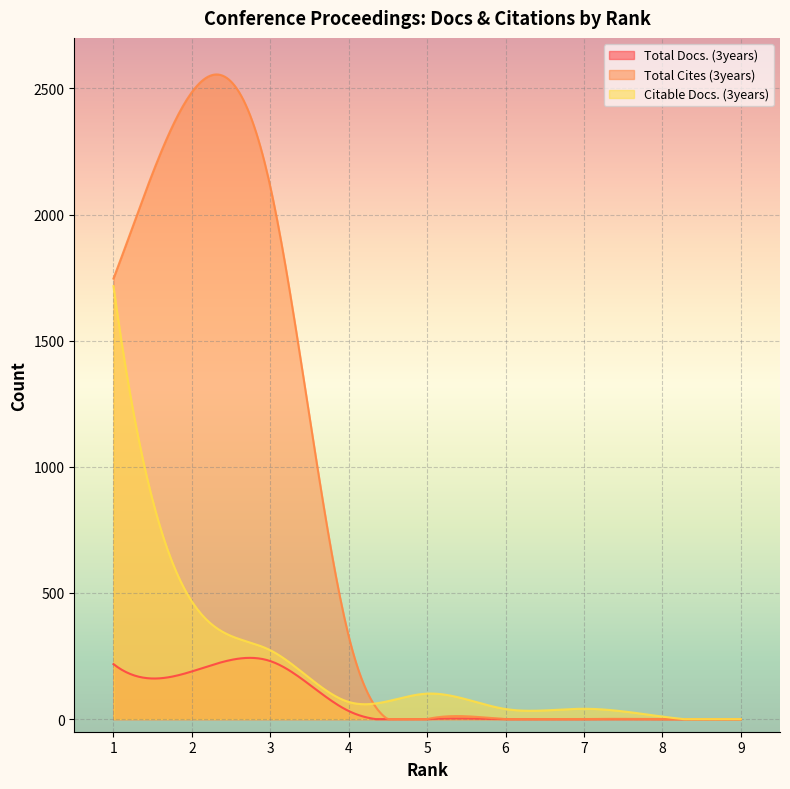

Reading left to right, transcribe all the data shown in this chart.

Total Docs. (3years): 1=218	2=189	3=230	4=32	5=0	6=0	7=0	8=0	9=0
Total Cites (3years): 1=1746	2=2485	3=2110	4=328	5=0	6=0	7=0	8=0	9=0
Citable Docs. (3years): 1=1716	2=466	3=273	4=68	5=101	6=40	7=41	8=10	9=0